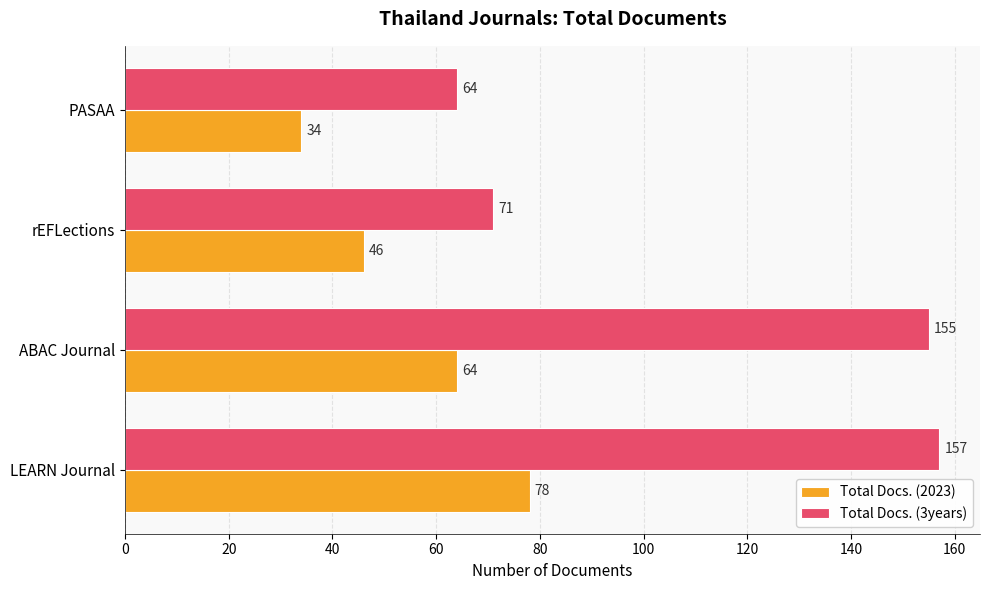

Which category has the lowest value across all series?

PASAA